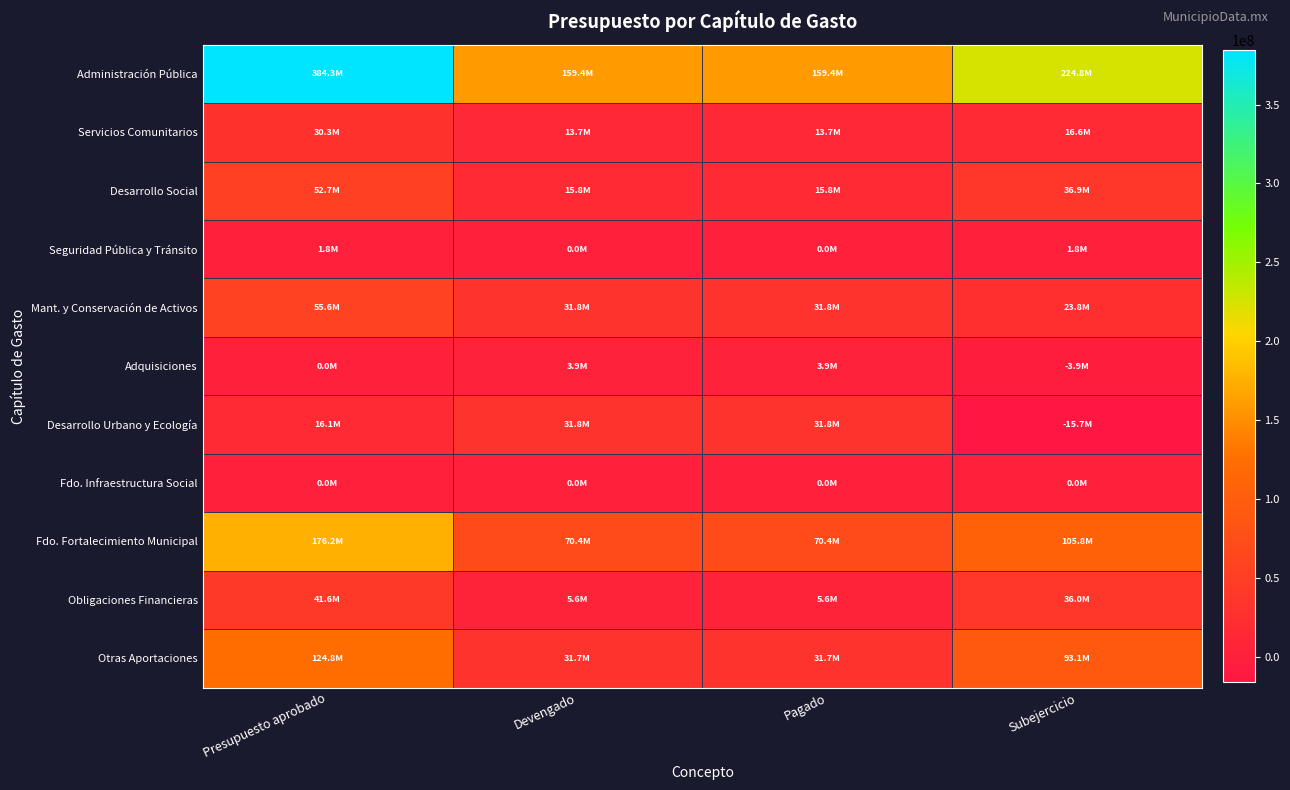

Reading left to right, what are all the values shown in this chart?

Administración Pública: Presupuesto aprobado=384251510.6	Devengado=159429327.1	Pagado=159429327.1	Subejercicio=224822183.5
Servicios Comunitarios: Presupuesto aprobado=30319495.2	Devengado=13730011.9	Pagado=13730011.9	Subejercicio=16589483.4
Desarrollo Social: Presupuesto aprobado=52683472.7	Devengado=15768099.1	Pagado=15768099.1	Subejercicio=36915373.6
Seguridad Pública y Tránsito: Presupuesto aprobado=1788536.7	Devengado=0.0	Pagado=0.0	Subejercicio=1788536.7
Mant. y Conservación de Activos: Presupuesto aprobado=55643615.9	Devengado=31823567.4	Pagado=31823567.4	Subejercicio=23820048.5
Adquisiciones: Presupuesto aprobado=0.0	Devengado=3888466.1	Pagado=3888466.1	Subejercicio=-3888466.1
Desarrollo Urbano y Ecología: Presupuesto aprobado=16070867.4	Devengado=31818005.3	Pagado=31818005.3	Subejercicio=-15747137.9
Fdo. Infraestructura Social: Presupuesto aprobado=0.0	Devengado=0.0	Pagado=0.0	Subejercicio=0.0
Fdo. Fortalecimiento Municipal: Presupuesto aprobado=176169290.0	Devengado=70375786.2	Pagado=70375786.2	Subejercicio=105793503.8
Obligaciones Financieras: Presupuesto aprobado=41577130.1	Devengado=5574848.5	Pagado=5574848.5	Subejercicio=36002281.6
Otras Aportaciones: Presupuesto aprobado=124806770.3	Devengado=31736080.6	Pagado=31736080.6	Subejercicio=93070689.8